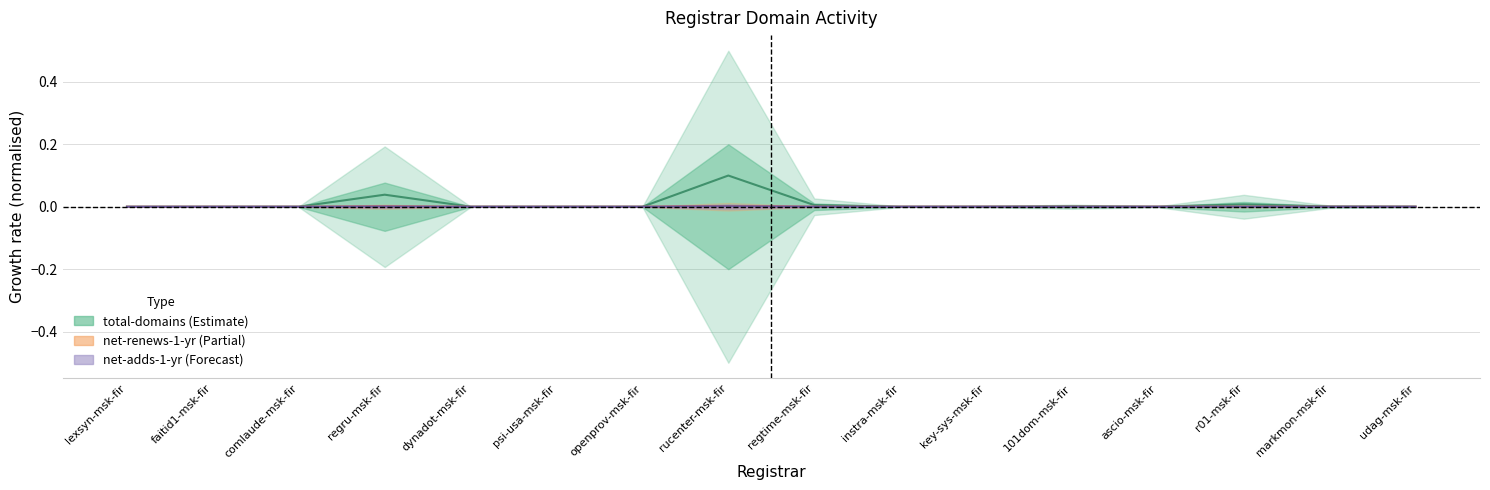

How many categories are shown in the chart?

16